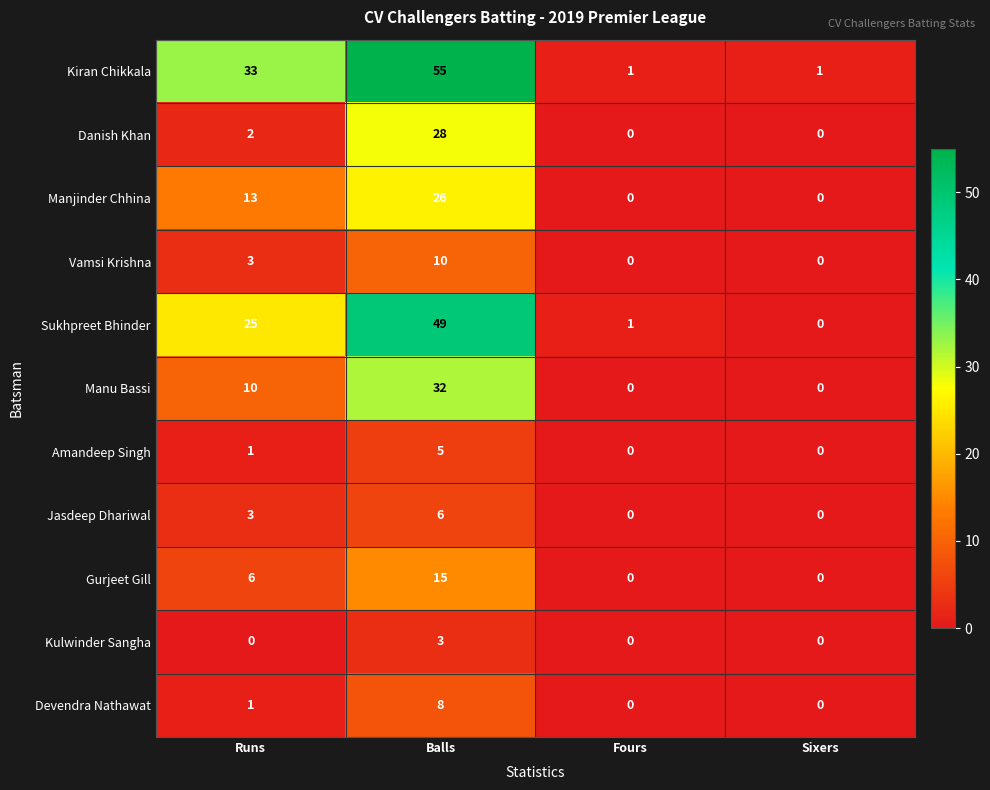

Which series has the largest total across all categories?

Kiran Chikkala